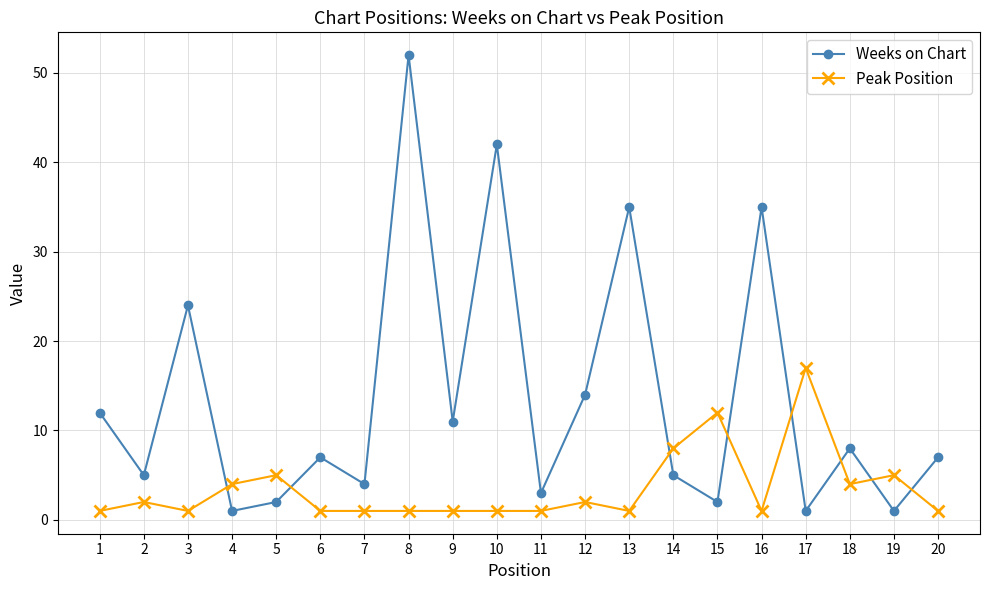

Which category has the highest value across all series?

8